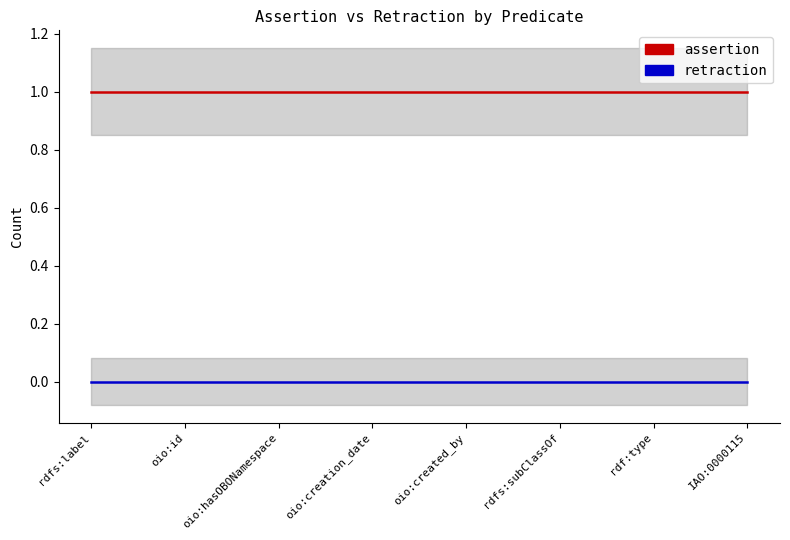

Reading left to right, transcribe all the data shown in this chart.

assertion: 1	1	1	1	1	1	1	1
retraction: 0	0	0	0	0	0	0	0